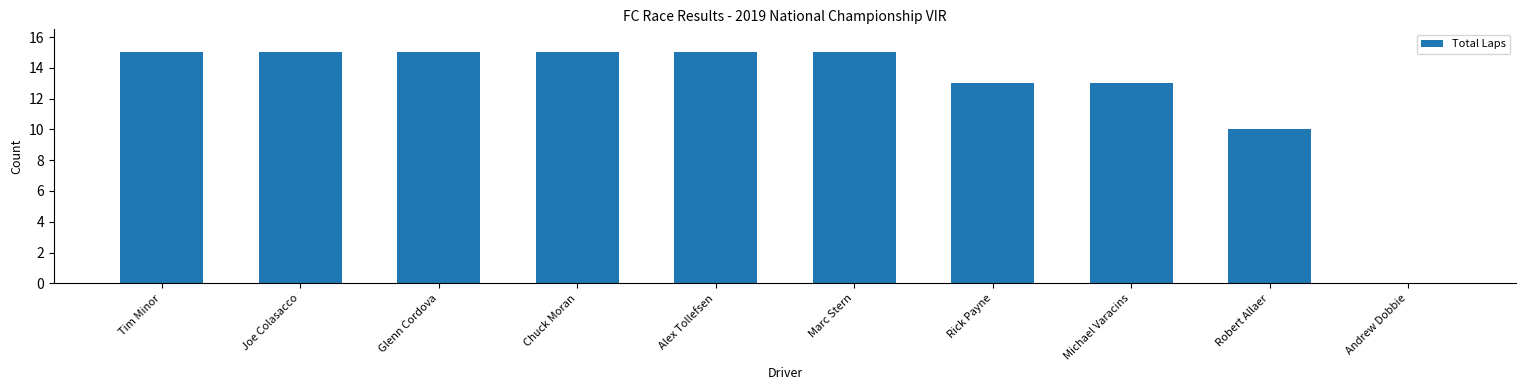

What is the greatest value displayed?

15